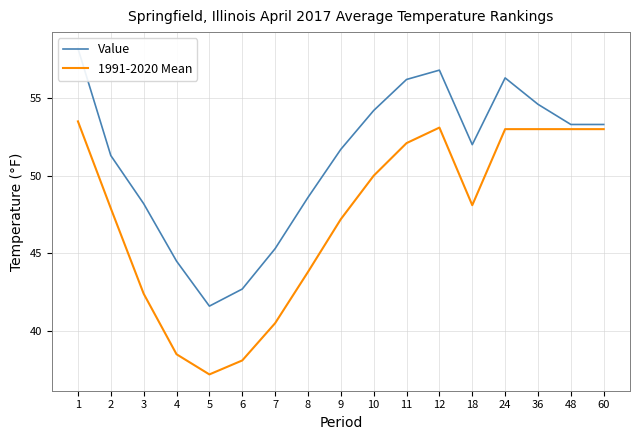

What is the approximate value of 1991-2020 Mean at 12?

53.1